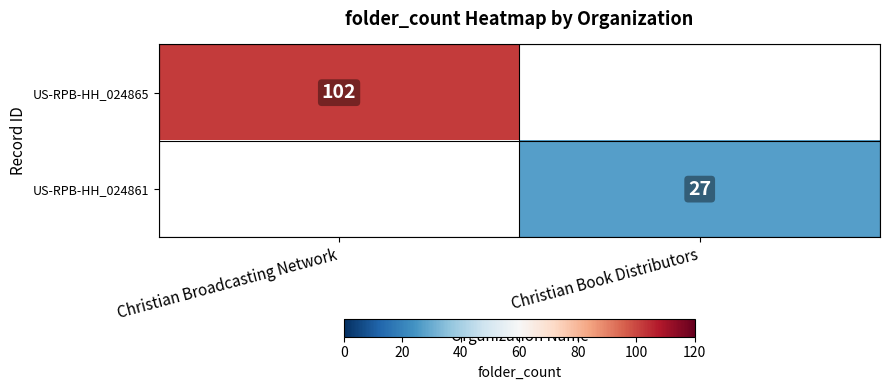

The value of US-RPB-HH_024861 at Christian Book Distributors is 27. True or false?

True